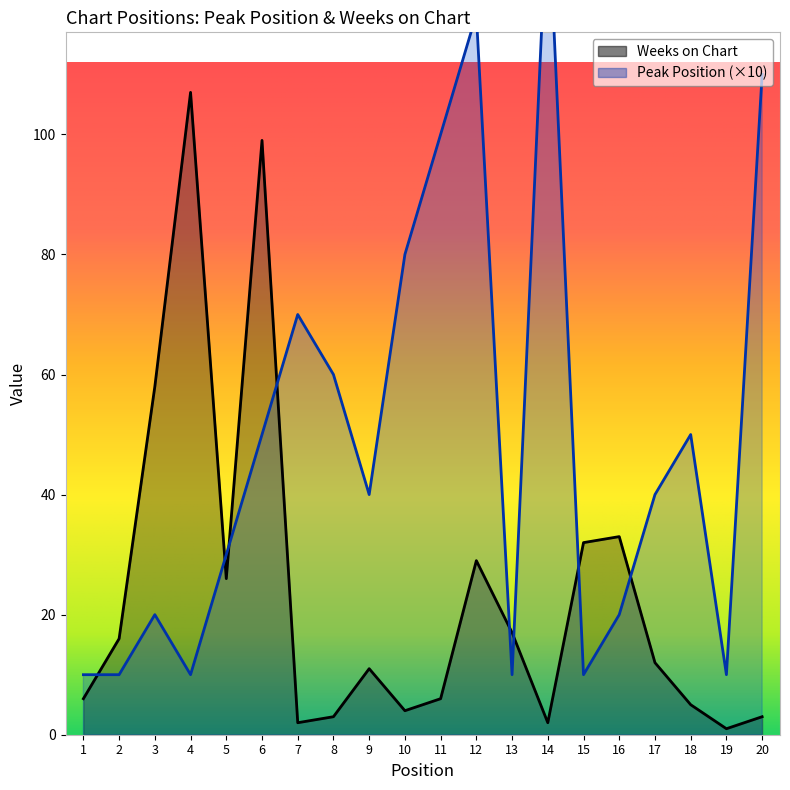

What is the minimum value for Peak Position?

10